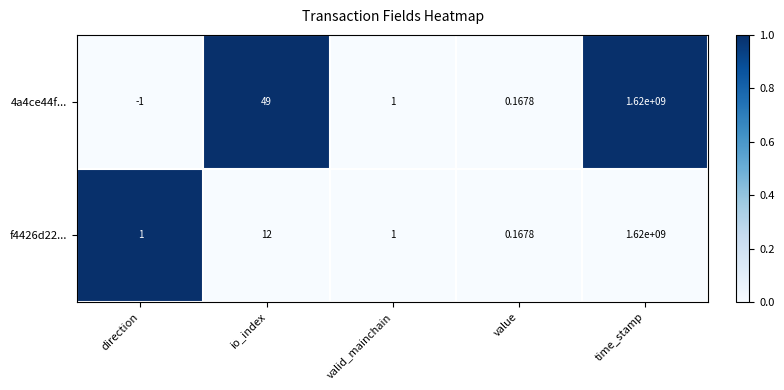

List the series in order of their overall mean, lowest first.

f4426d22..., 4a4ce44f...